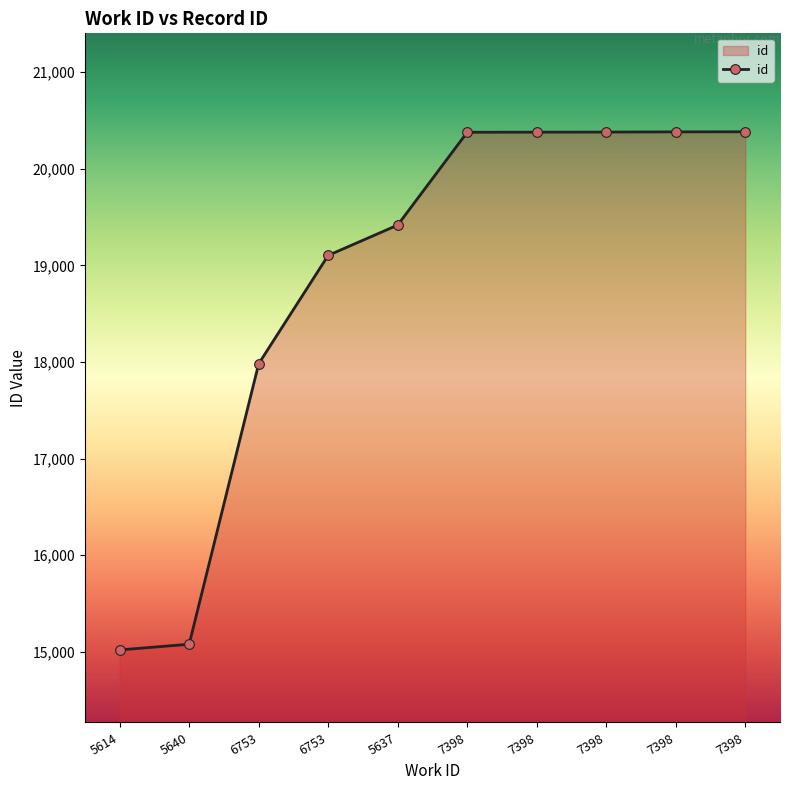

How many data points are less than 20379?

5